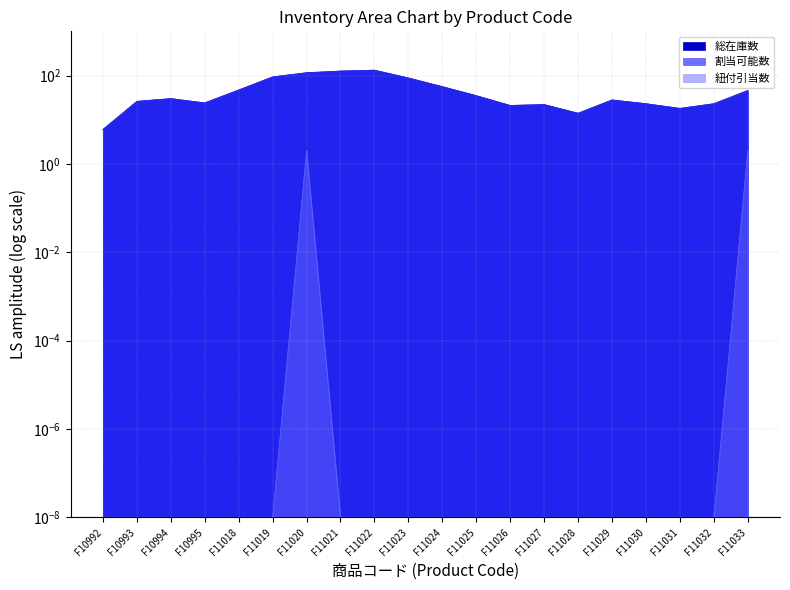

Does the chart display data point markers on the line(s)?

No